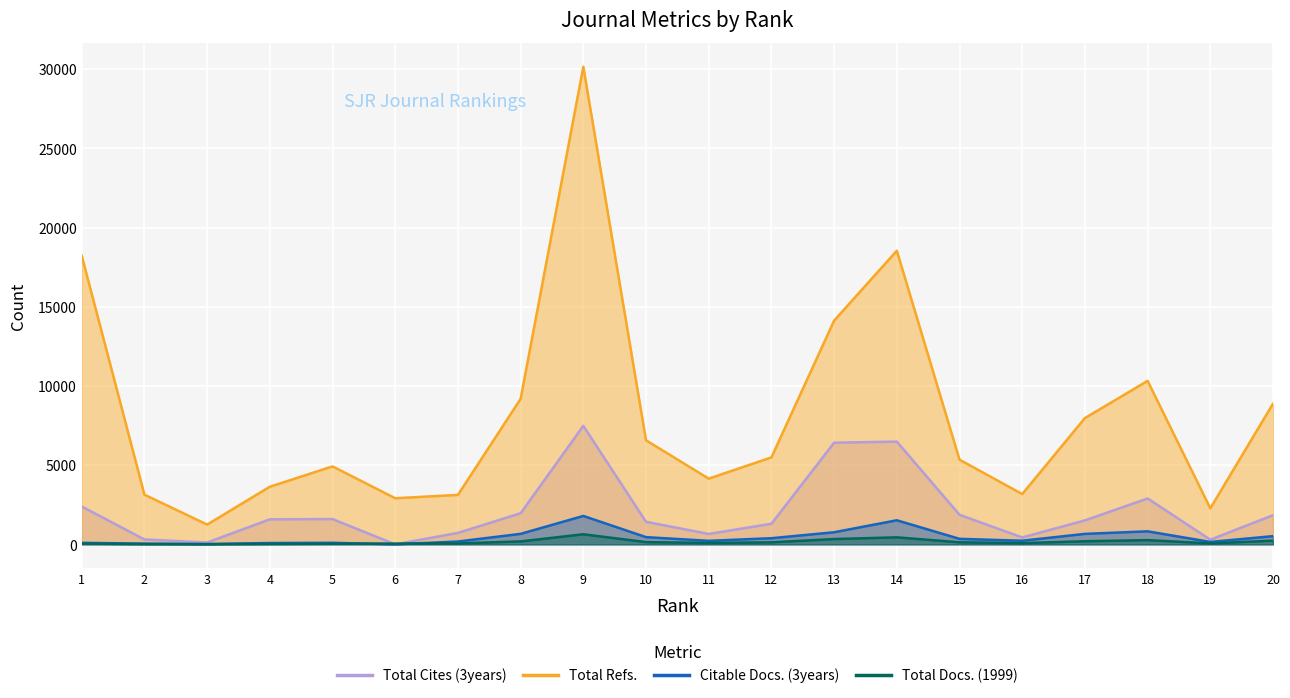

True or false: Total Docs. (1999) has a value of 266 at 18.

True